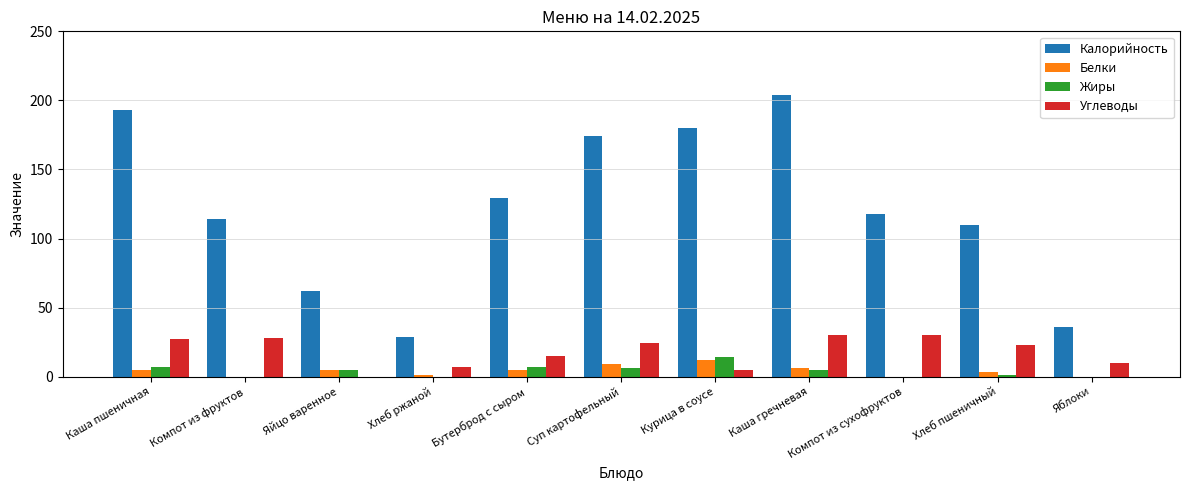

Reading right to left, transcribe all the data shown in this chart.

Калорийность: 36	110	118	204	180	174	129	29	62	114	193
Белки: 0	3	0	6	12	9	5	1	5	0	5
Жиры: 0	1	0	5	14	6	7	0	5	0	7
Углеводы: 10	23	30	30	5	24	15	7	0	28	27